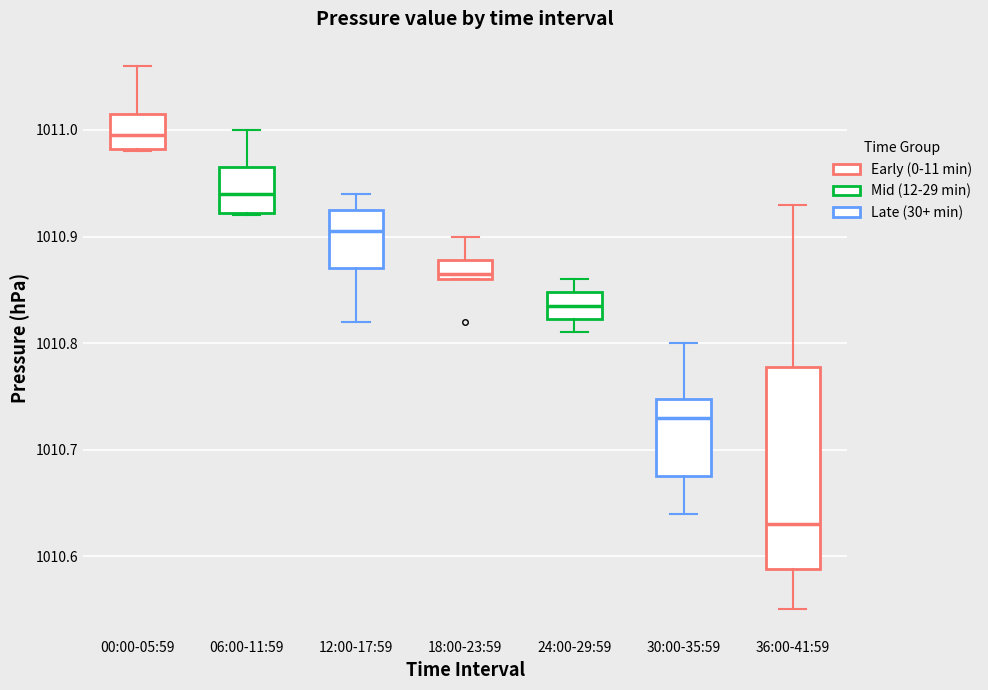

Which box is the tallest, from its lower edge to its upper edge?

36:00-41:59